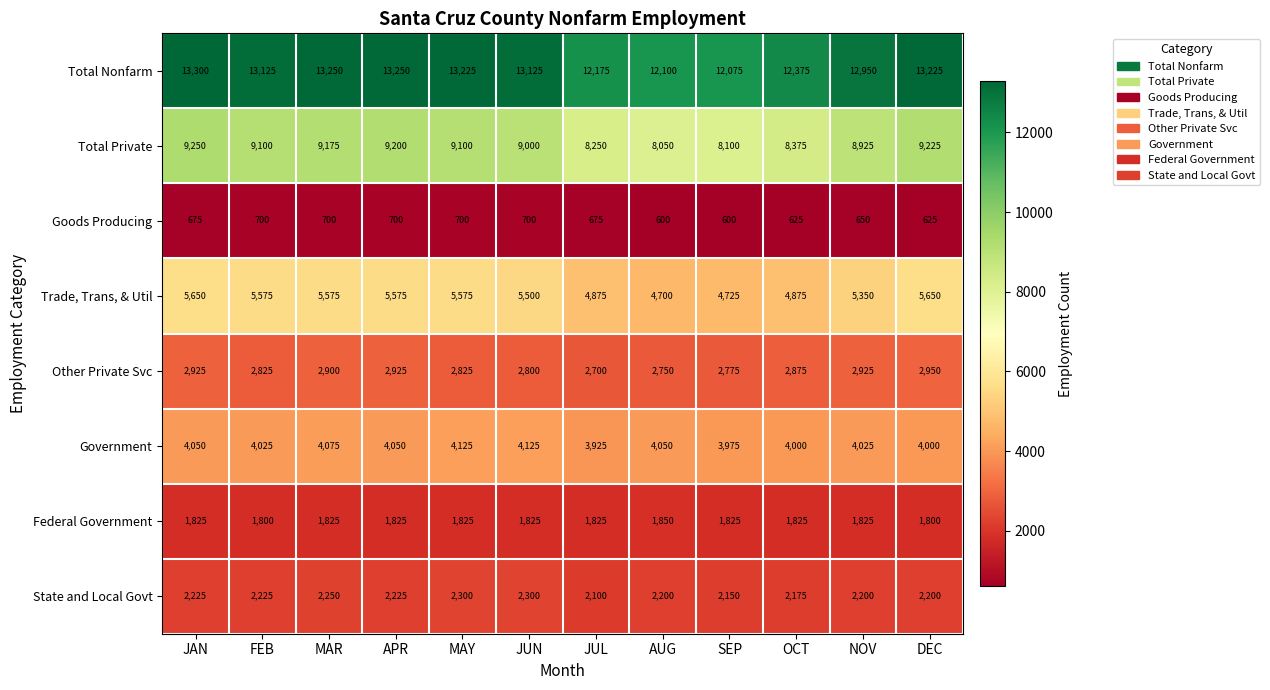

Is it true that Goods Producing equals 700 at MAY?

True